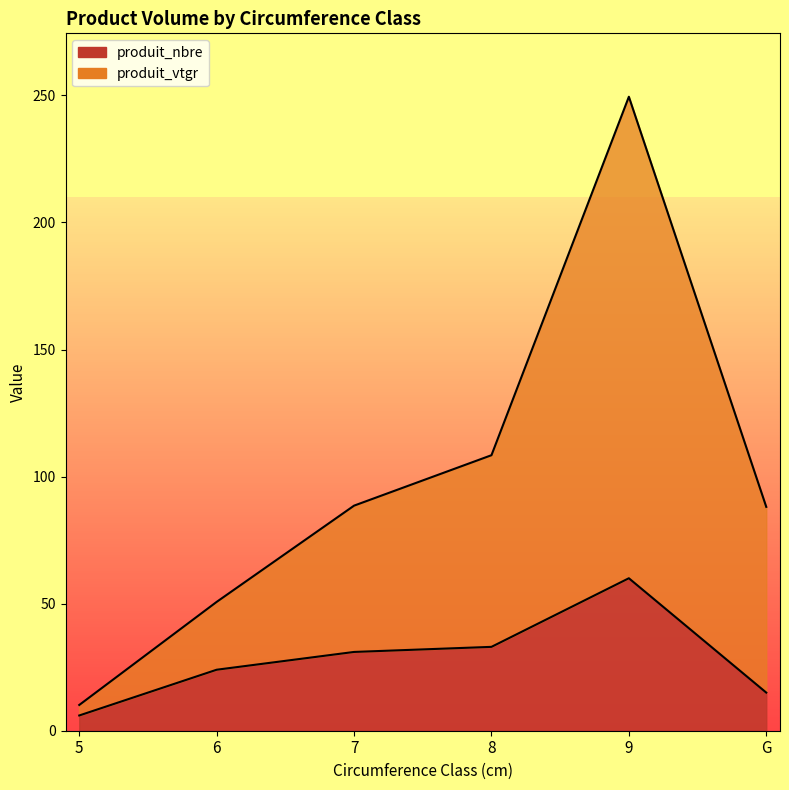

What is the value of the produit_nbre point at the 1st from the left?

6.0